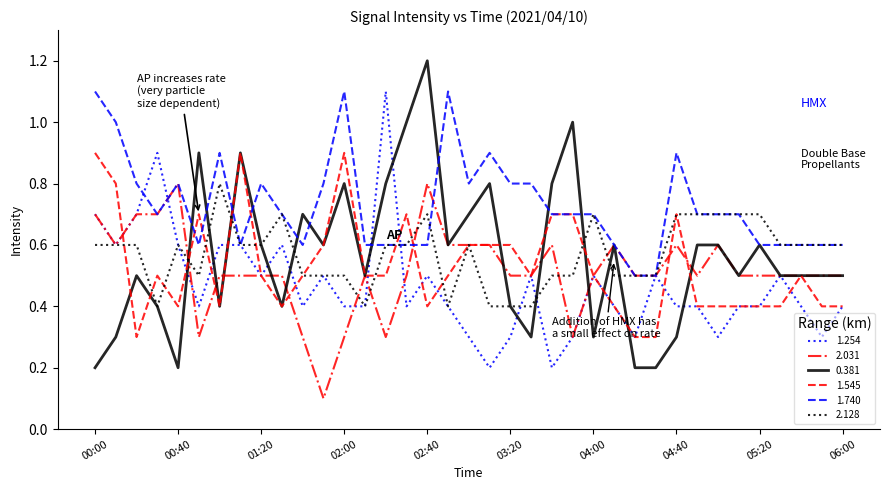

What is the maximum value for 1.545?

0.9